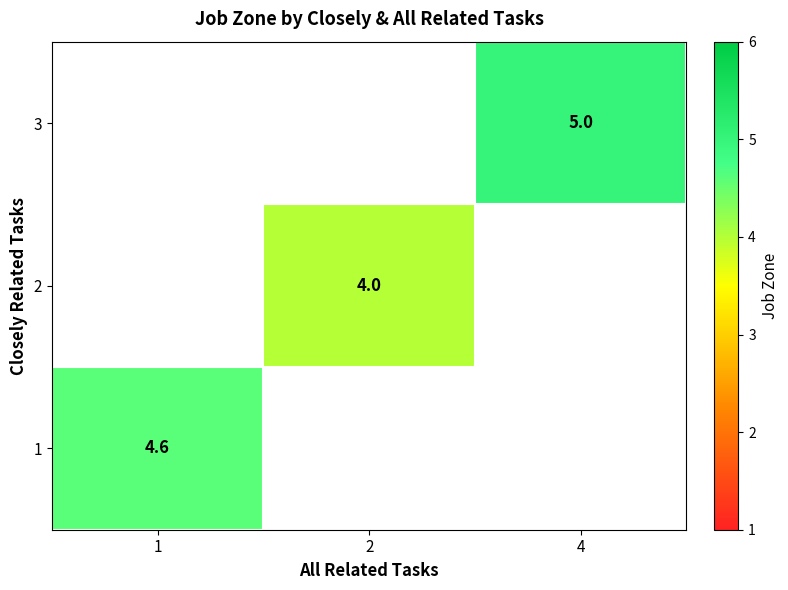

True or false: 1 has a value of 4.6 at 1.

True